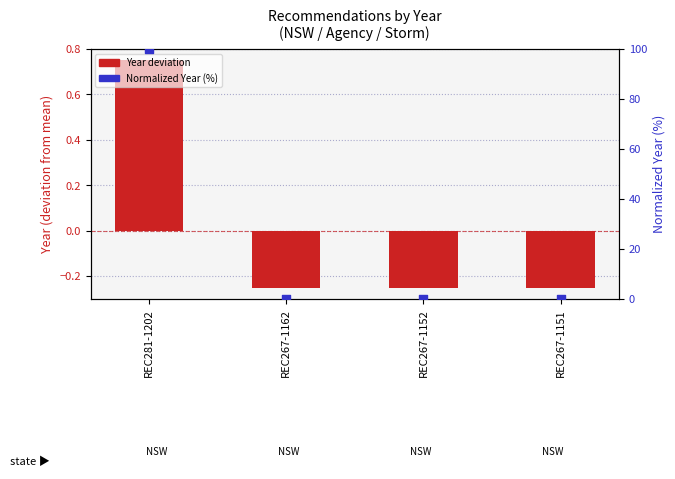

Which series has the widest spread of Y values?

Normalized Year (%)